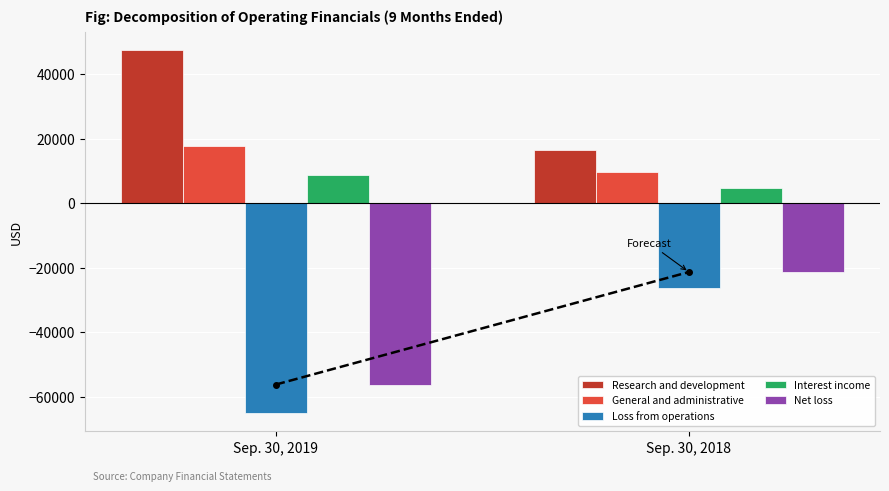

What is the average value of the General and administrative series?

13657